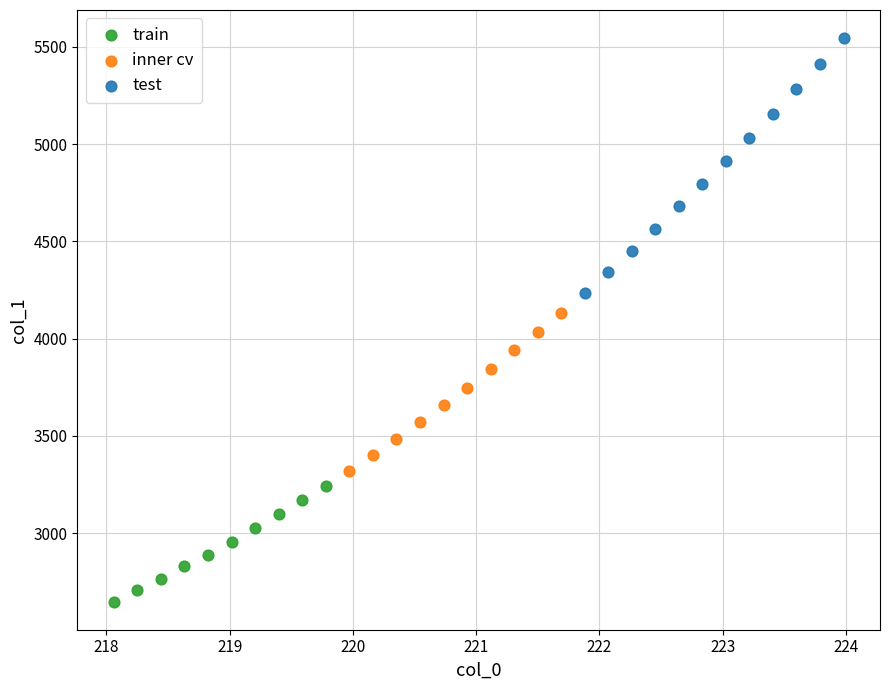

What are all the series names shown in the legend?

train, inner cv, test